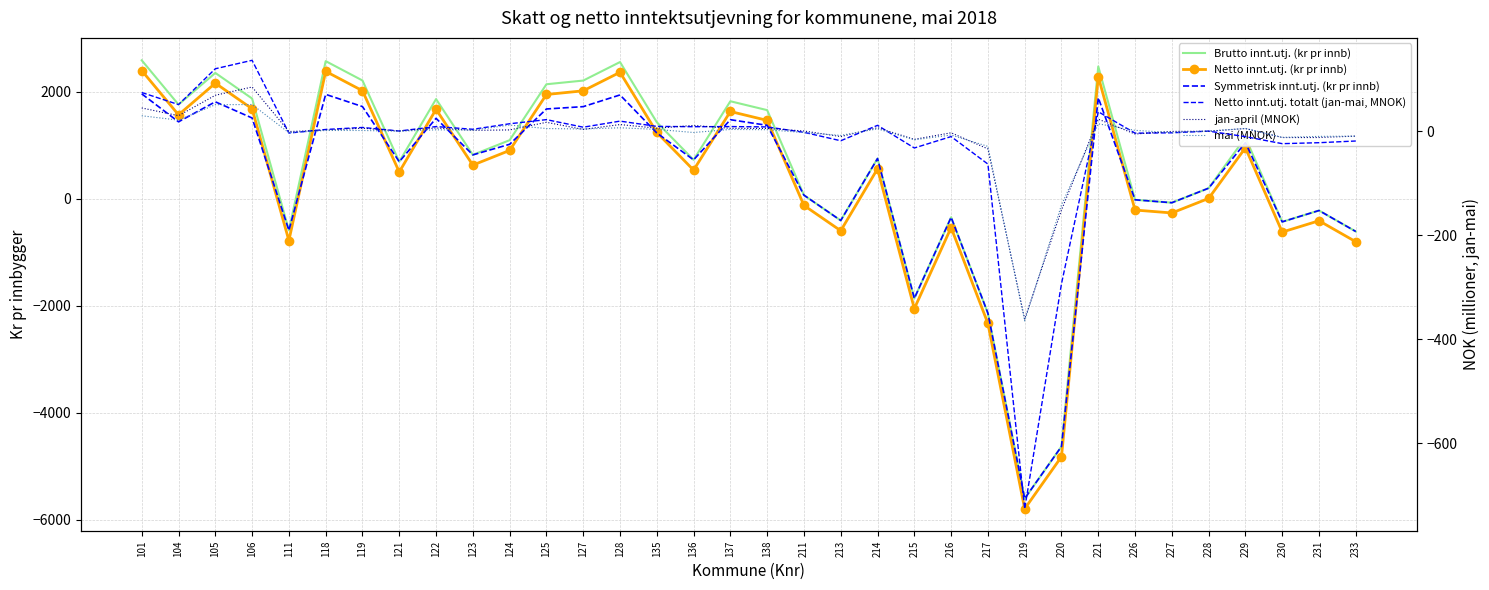

Is it true that Symmetrisk innt.utj. (kr pr innb) equals -2135.1 at 217?

True